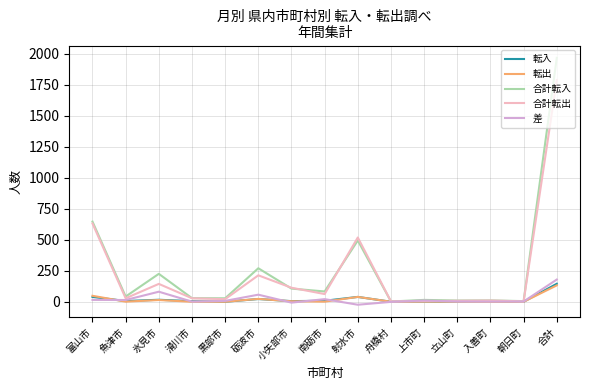

What are all the series names shown in the legend?

転入, 転出, 合計転入, 合計転出, 差